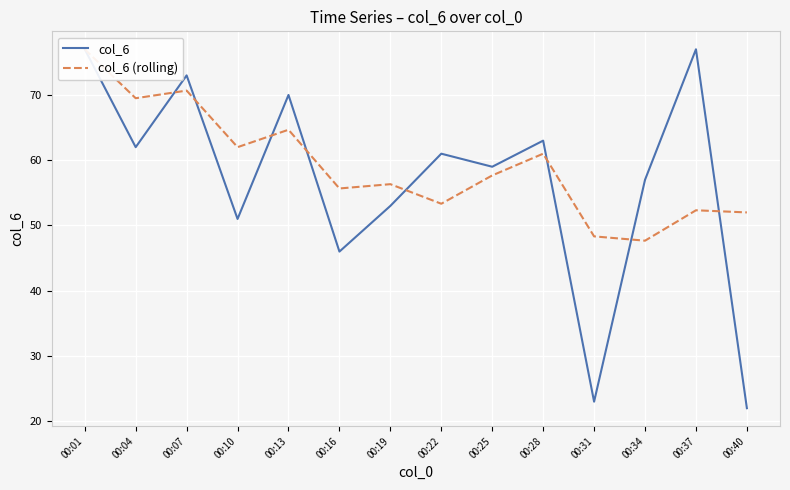

How many intersections are there between col_6 (rolling) and col_6?

8